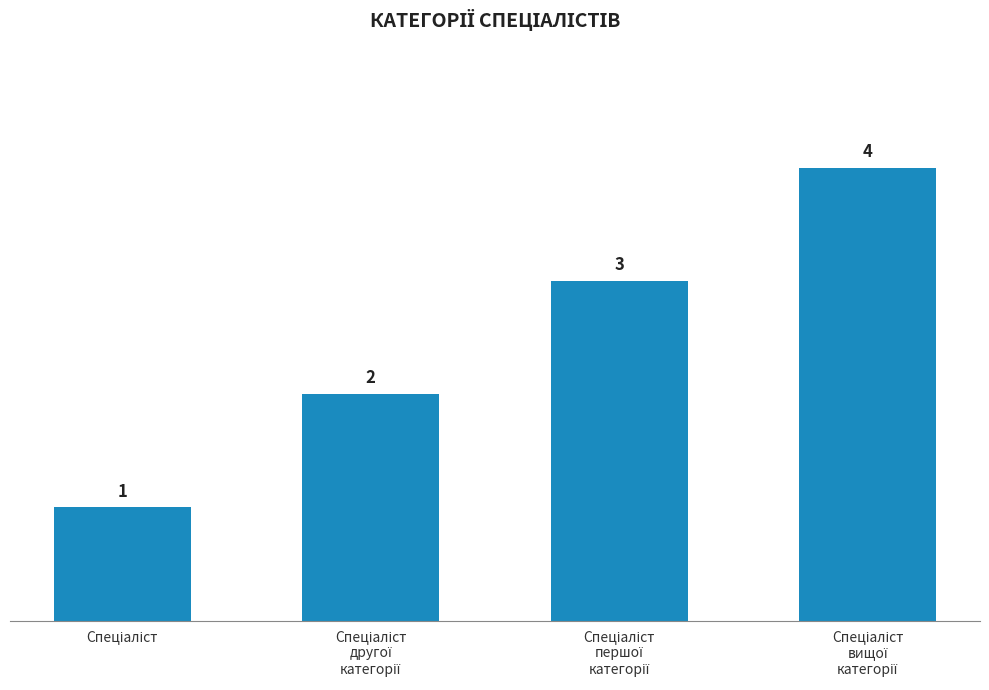

How many data points are less than 3?

2